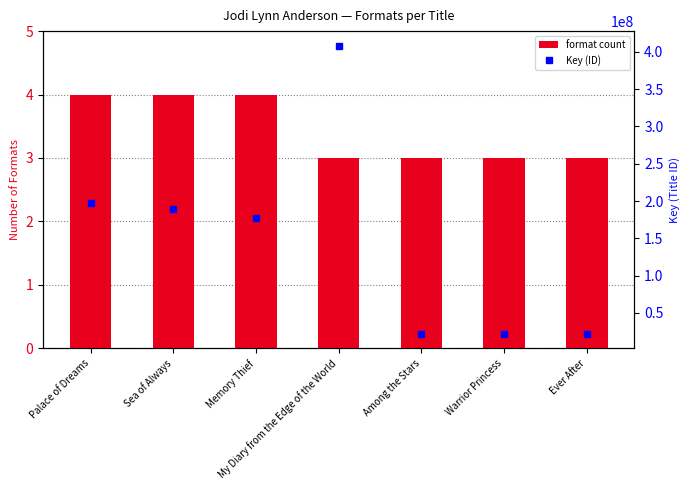

What is the difference between the second highest and second lowest values in the format count series?

1